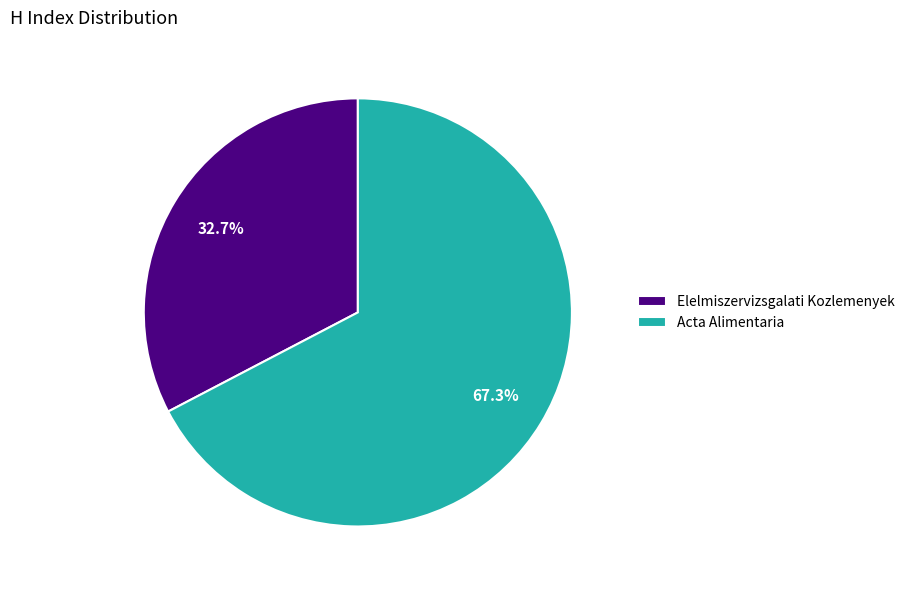

What percentage is the Acta Alimentaria slice, to the nearest percent?

67%